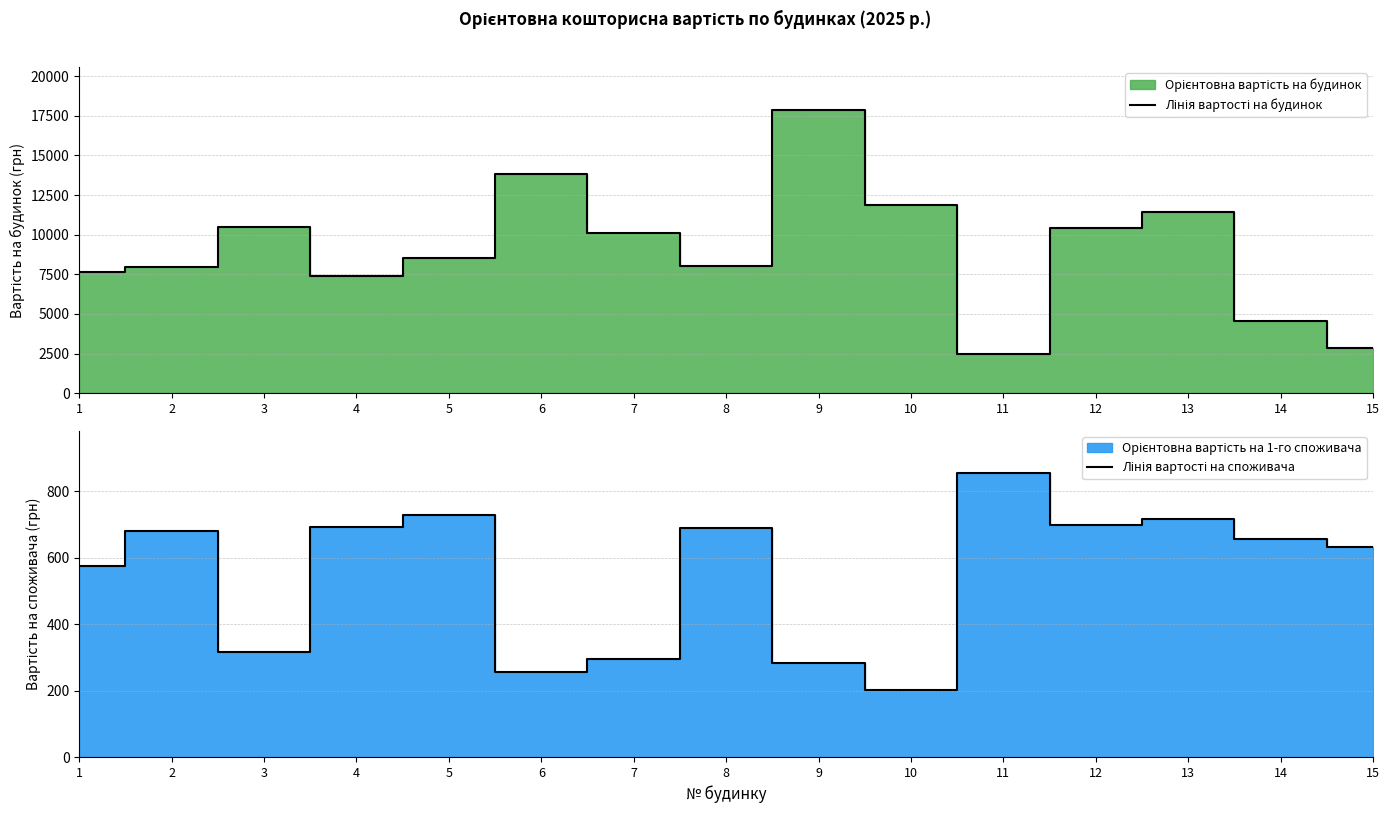

True or false: Лінія вартості на будинок has more than 0 interior local peaks.

True